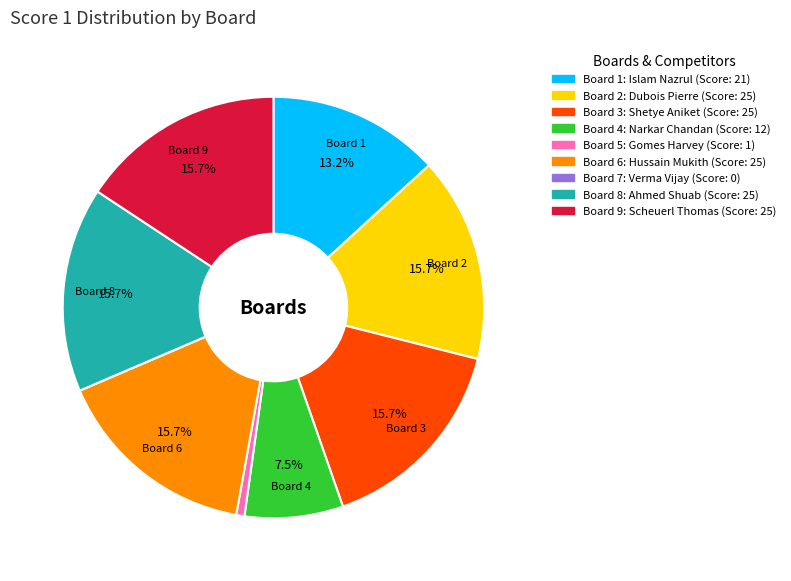

Is there any slice that represents more than half of the pie?

No